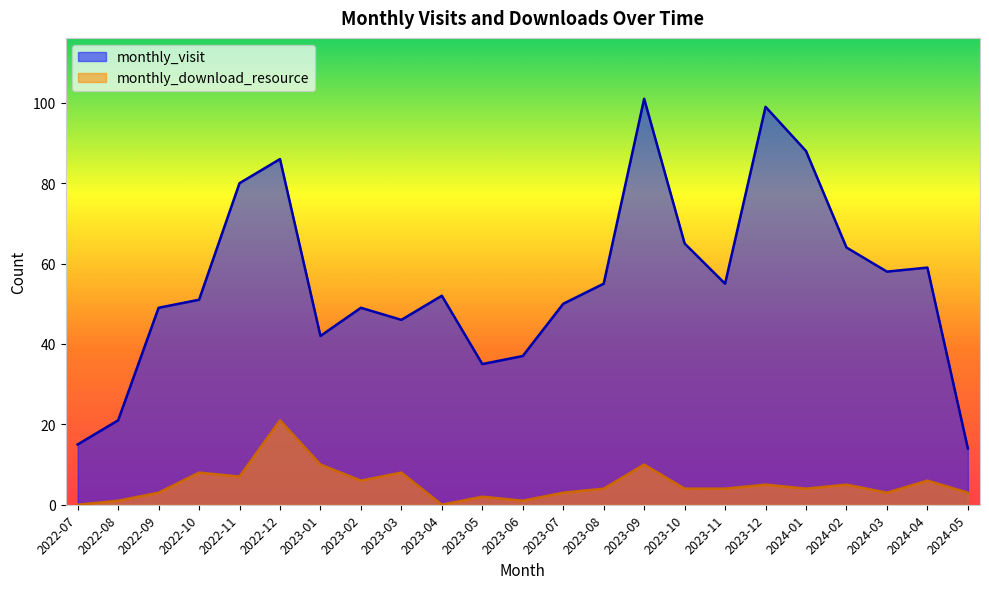

What is the difference between the monthly_visit values at 2022-10 and 2024-03?

7